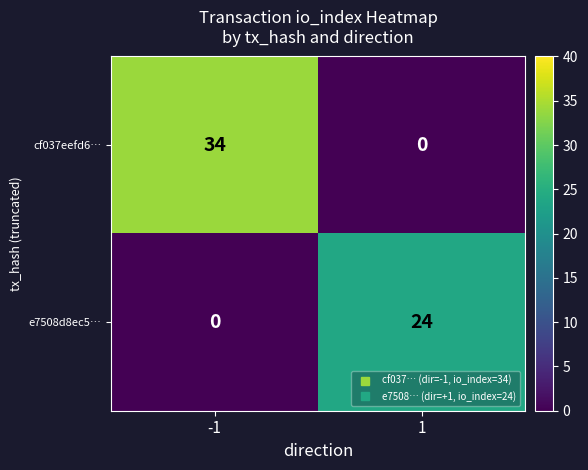

Reading left to right, what are all the values shown in this chart?

cf037eefd6…: -1=34	1=0
e7508d8ec5…: -1=0	1=24